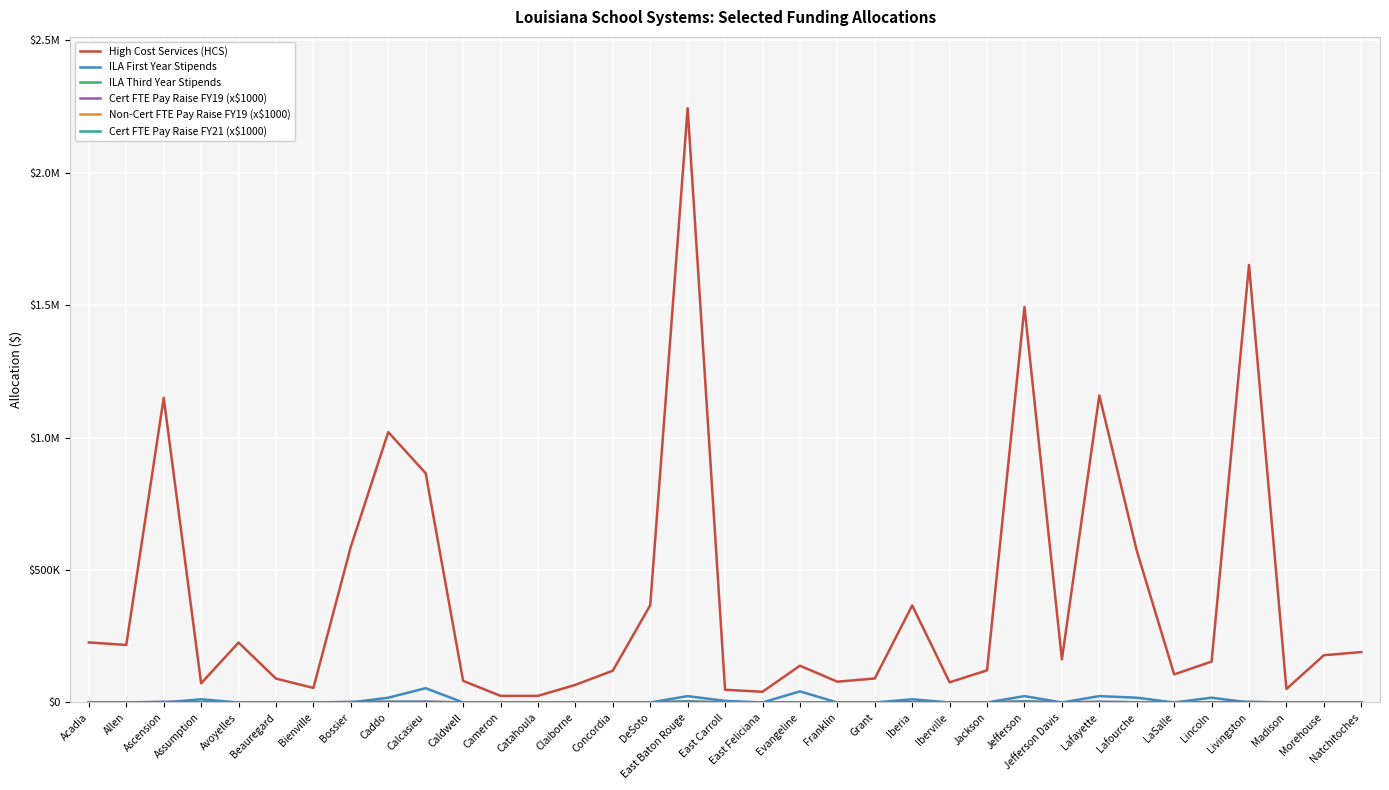

What is the total value across all series at East Baton Rouge?

2276260